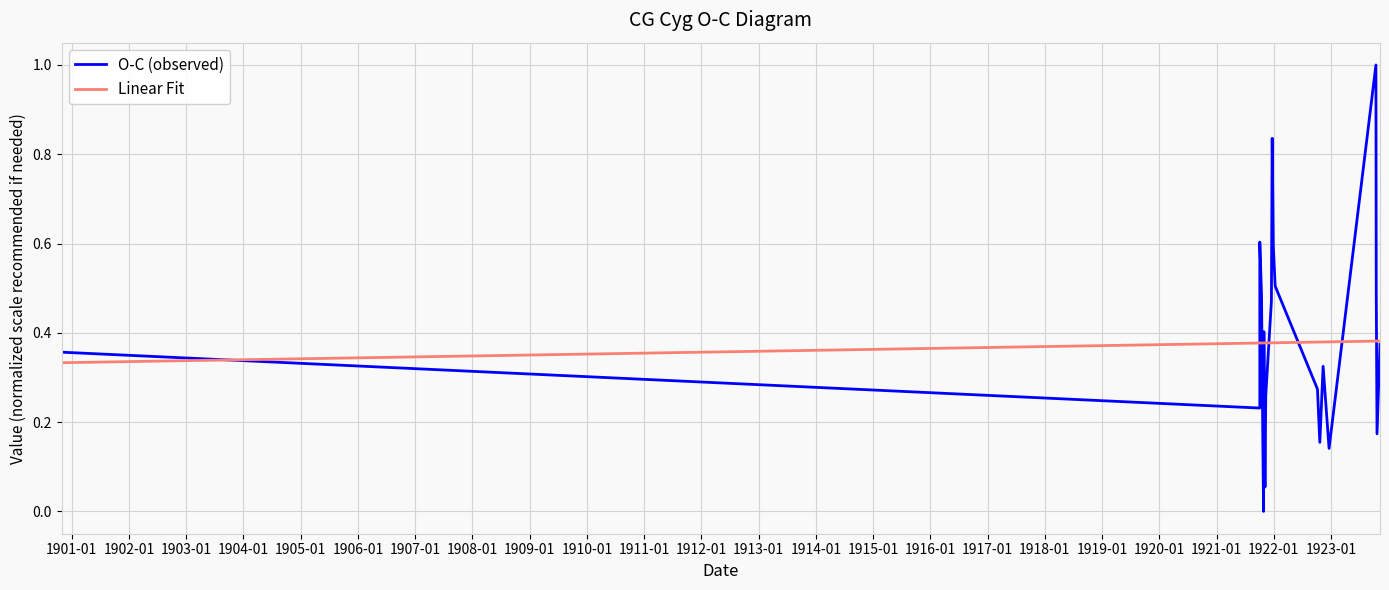

Reading left to right, extract all data points from this chart.

O-C (observed): 0.4	0.2	0.6	0.5	0.2	0.0	0.4	0.1	0.3	0.5	0.8	0.6	0.5	0.3	0.2	0.3	0.1	1.0	0.5	0.2	0.4
Linear Fit: 0.3	0.4	0.4	0.4	0.4	0.4	0.4	0.4	0.4	0.4	0.4	0.4	0.4	0.4	0.4	0.4	0.4	0.4	0.4	0.4	0.4